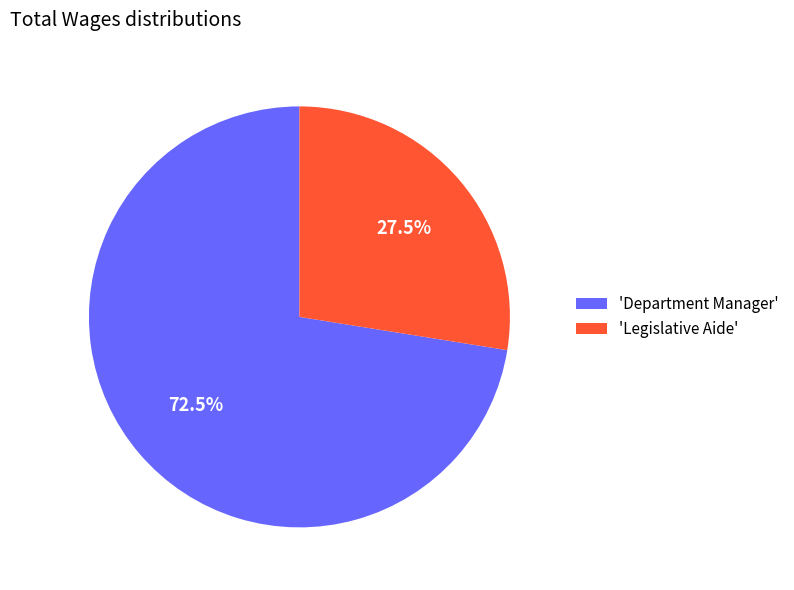

Which has a higher value, 'Department Manager' or 'Legislative Aide'?

'Department Manager'